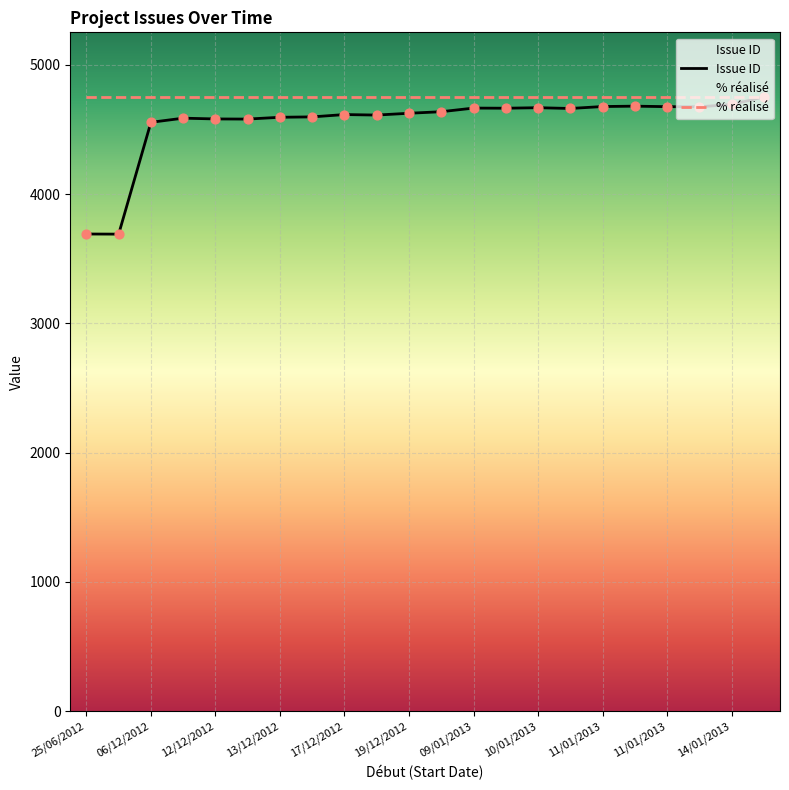

Which series contains the highest Y value?

Issue ID